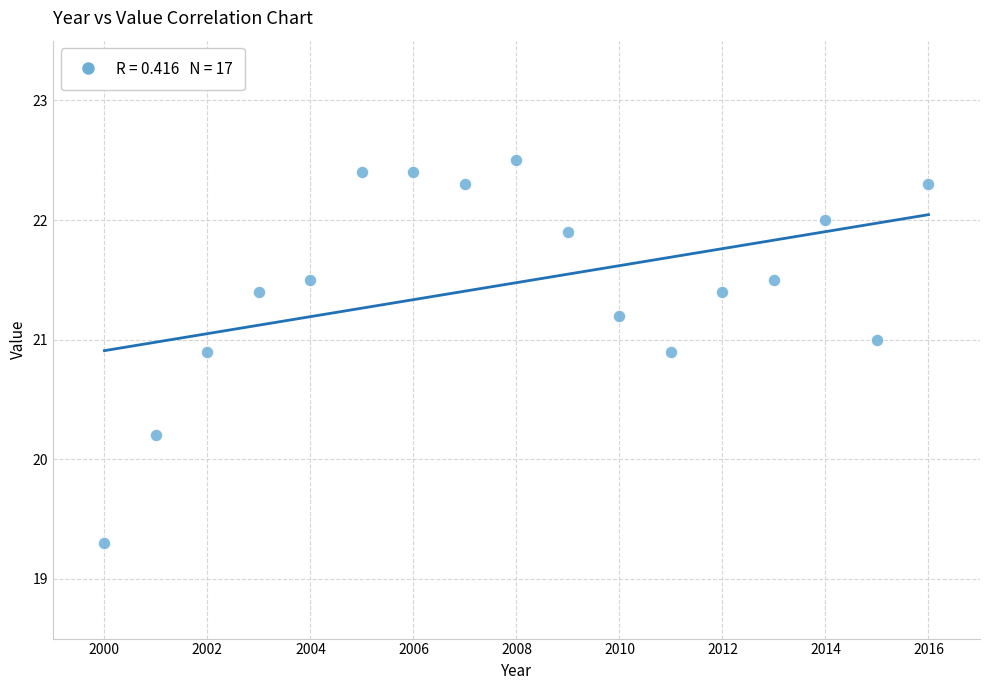

What is the range of X values (max minus min)?

16.0